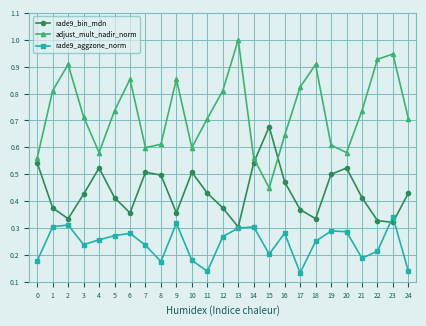

The value of rade9_bin_mdn at 18 is 0.1. True or false?

False